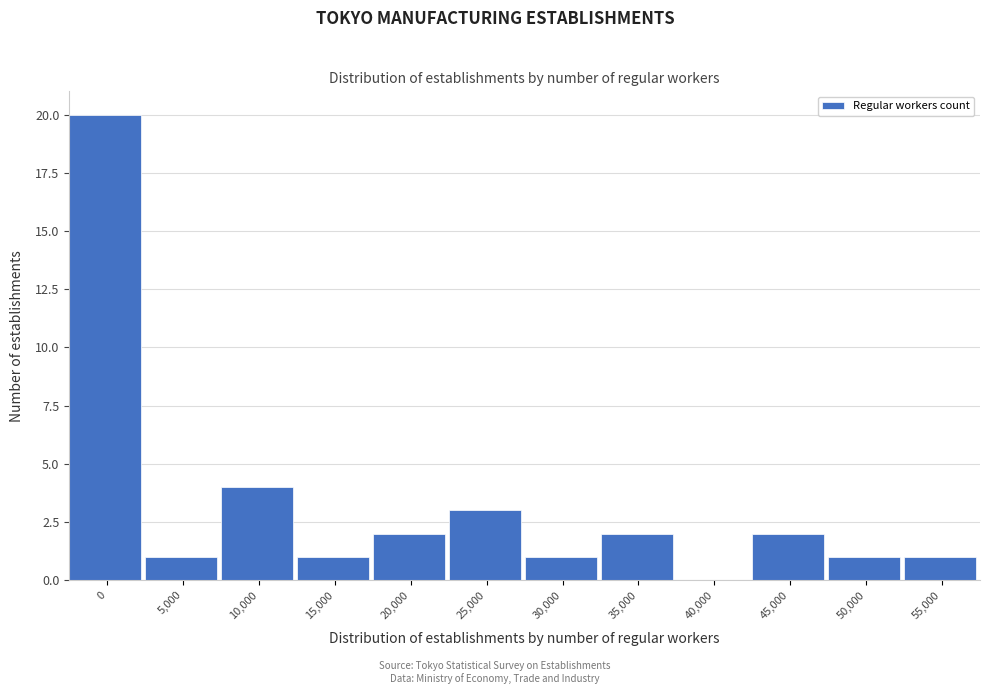

Reading right to left, extract all data points from this chart.

55,000=1	50,000=1	45,000=2	40,000=0	35,000=2	30,000=1	25,000=3	20,000=2	15,000=1	10,000=4	5,000=1	0=20